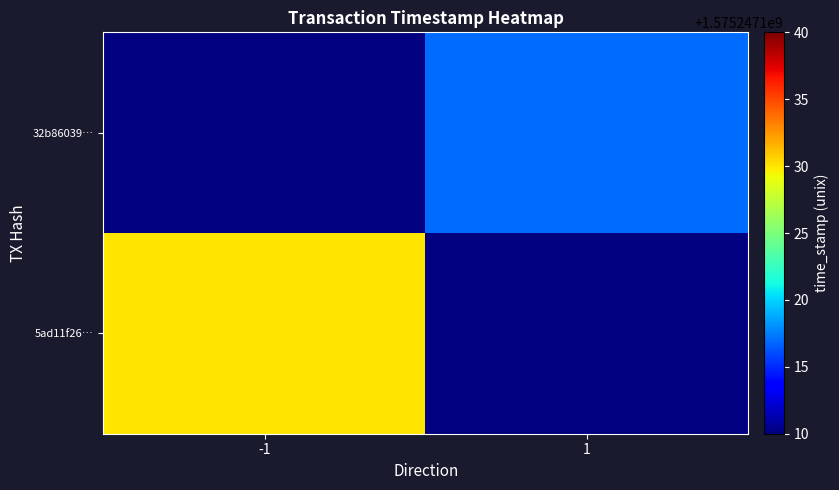

Reading left to right, transcribe all the data shown in this chart.

5ad11f26818669b9eb9bc8622bdb613e10fef42: -1	1575247130
32b86039ade144fd7537f47447c291683a1ac41: 1	1575247117